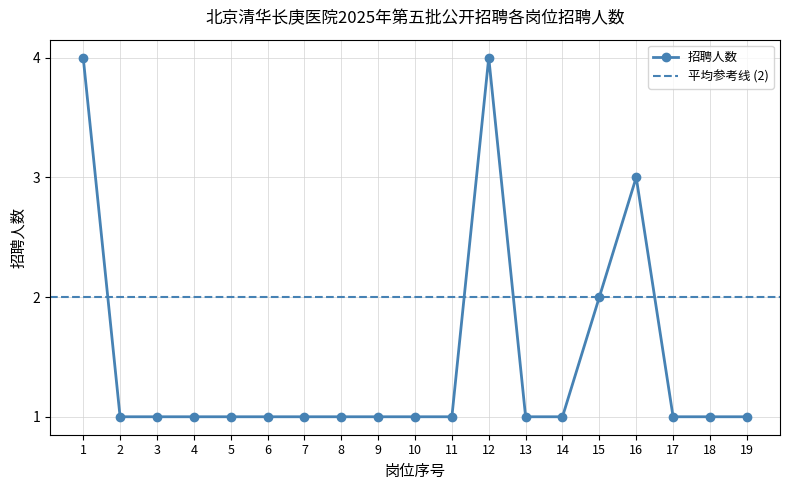

Count the number of values greater than 1.

4